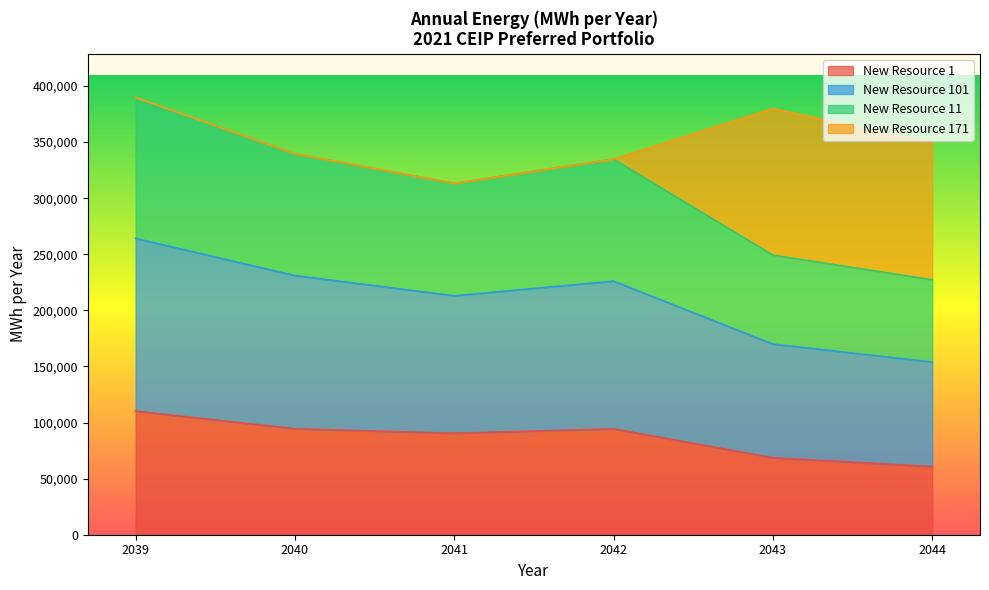

How many interior local valleys does the New Resource 11 series have?

1